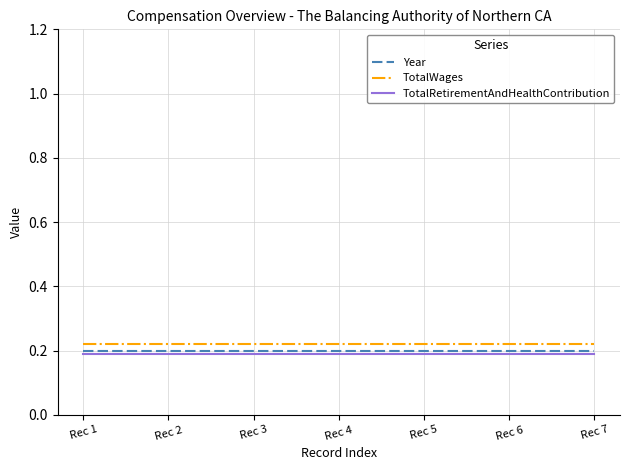

What is the total value across all series at Rec 5?

0.6